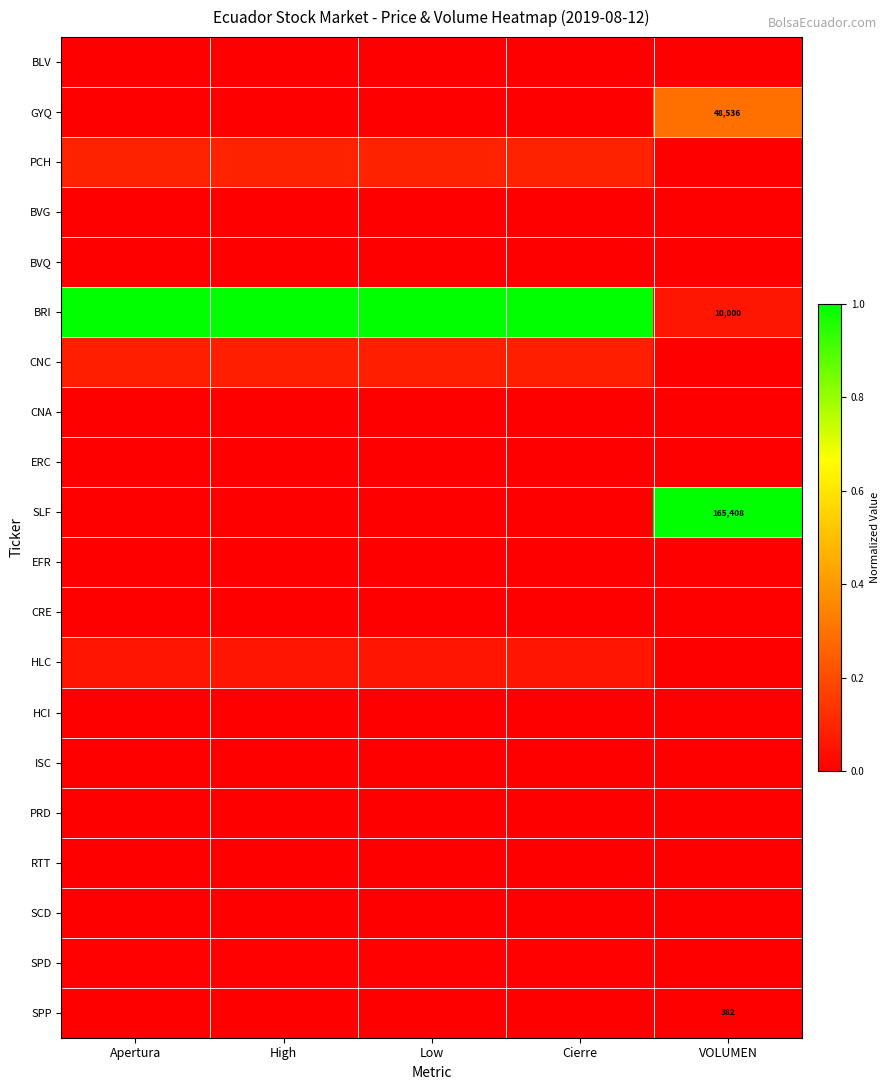

The value of ISC at VOLUMEN is 0.0. True or false?

True